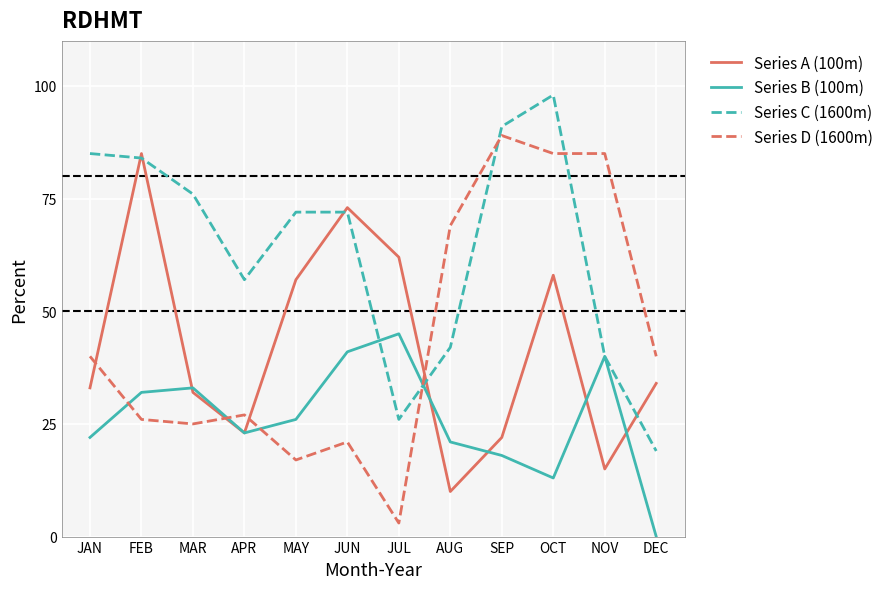

How many interior local valleys does the Series B (100m) series have?

2